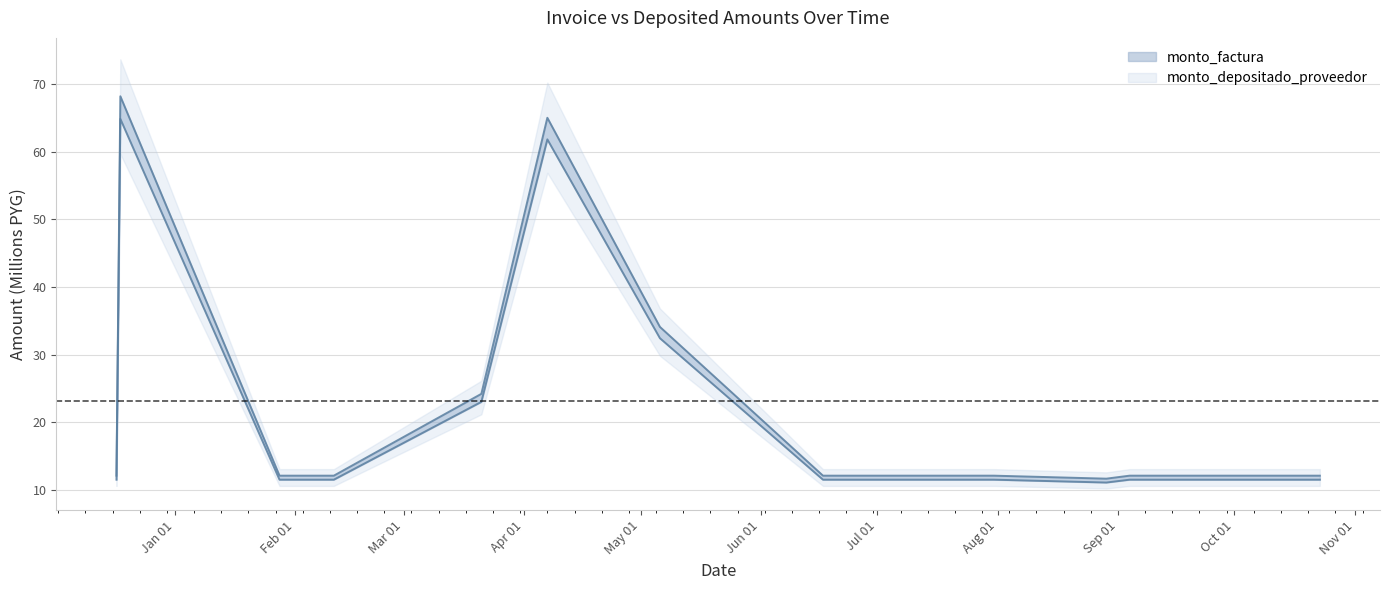

True or false: monto_depositado_proveedor and monto_factura cross at least once.

False